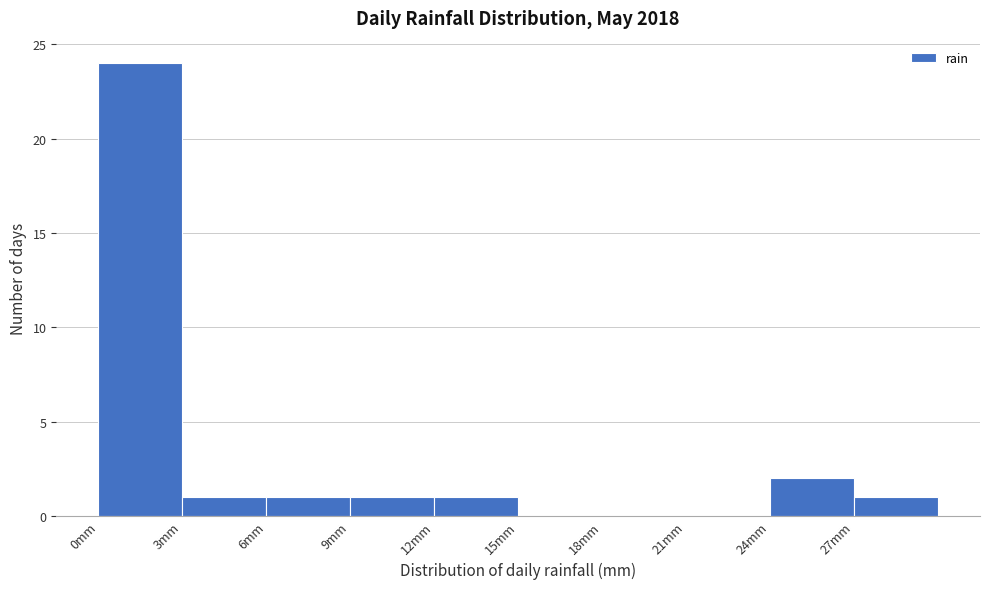

Reading left to right, transcribe this chart: for each bar, give the range it covers on the x-axis and its height. The values are not printed on the chart, so give them approximately, as read against the axis.

0 to 3: 24
3 to 6: 1
6 to 9: 1
9 to 12: 1
12 to 15: 1
15 to 18: 0
18 to 21: 0
21 to 24: 0
24 to 27: 2
27 to 30: 1